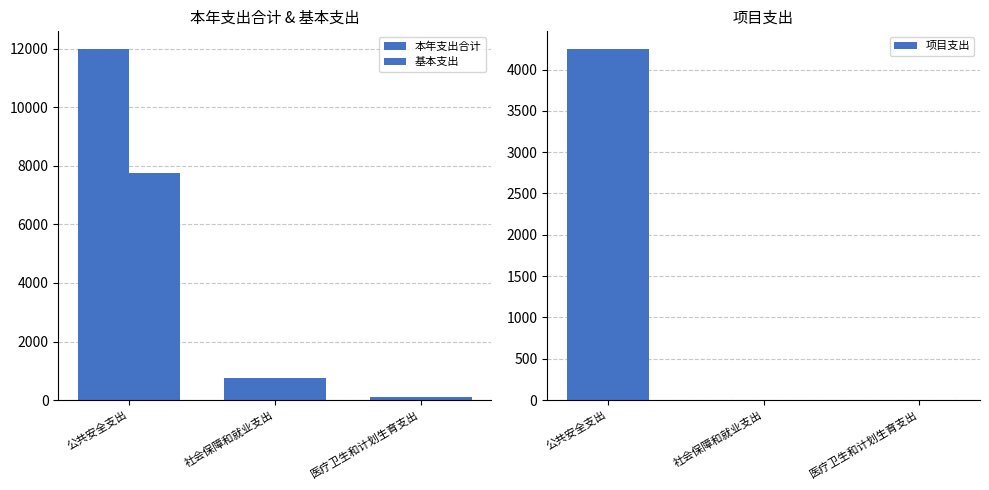

Rank the series by their maximum value, from highest to lowest.

本年支出合计, 基本支出, 项目支出